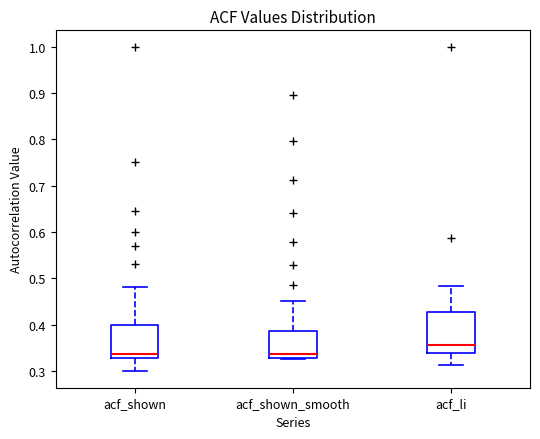

Where does the median line of the box for acf_shown sit on the y-axis? The values are not printed on the chart, so give them approximately, as read against the axis.

0.34